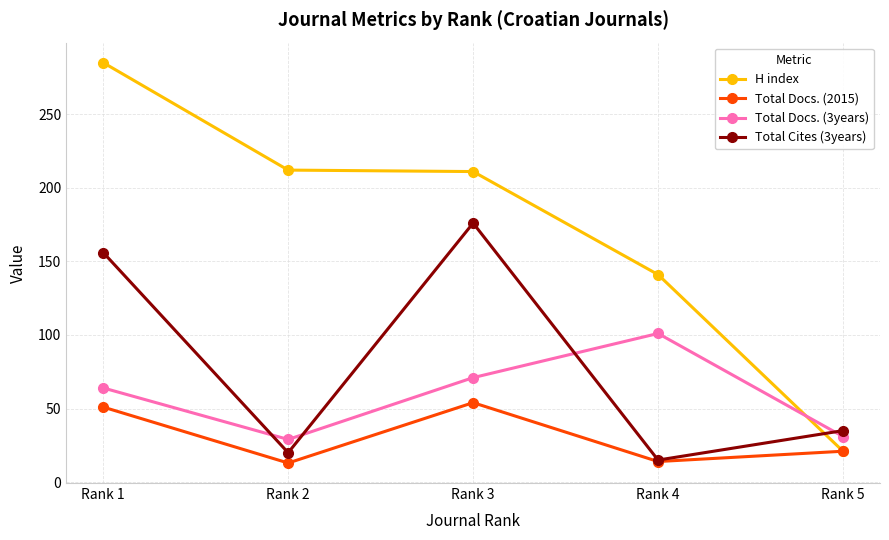

What is the difference between the maximum and minimum values in the H index series?

264